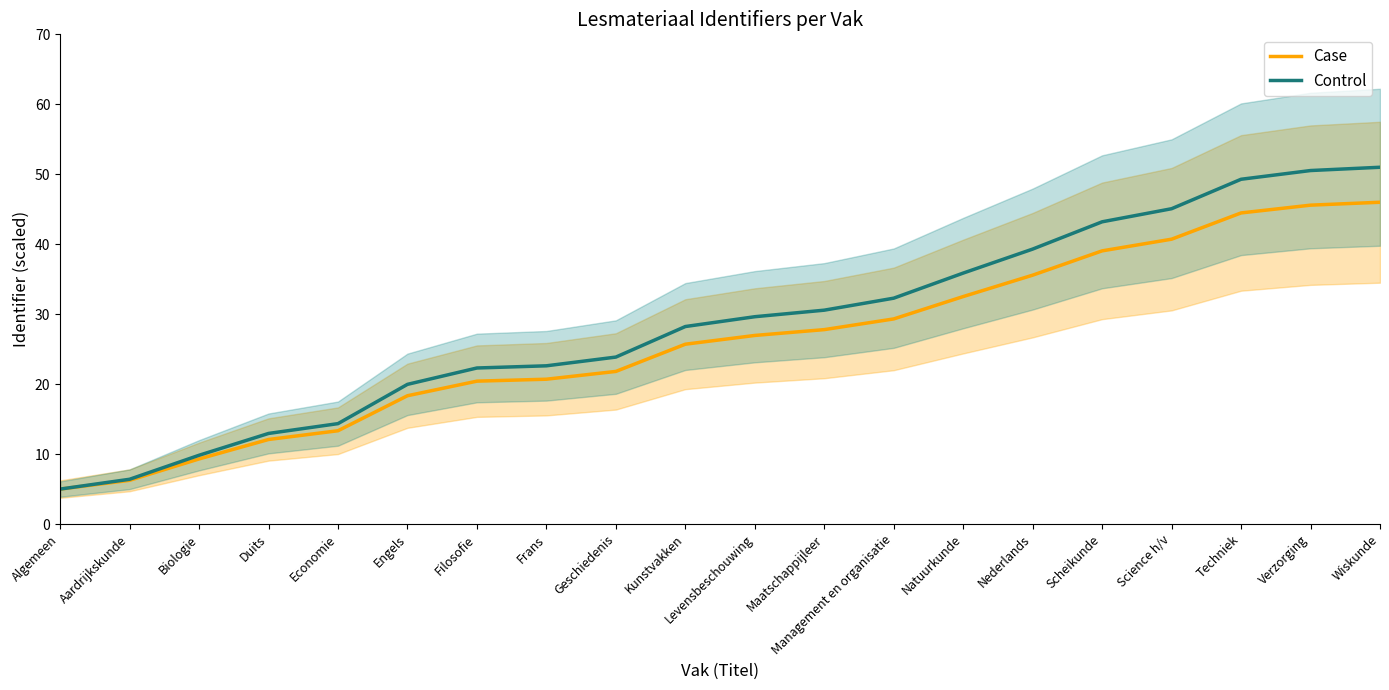

What is the sum of all Control values?

572.3